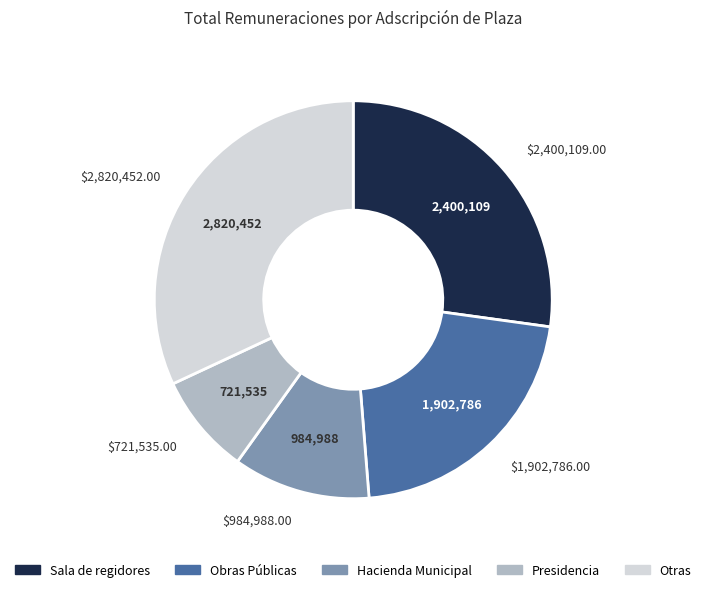

Is there any slice that represents more than half of the pie?

No